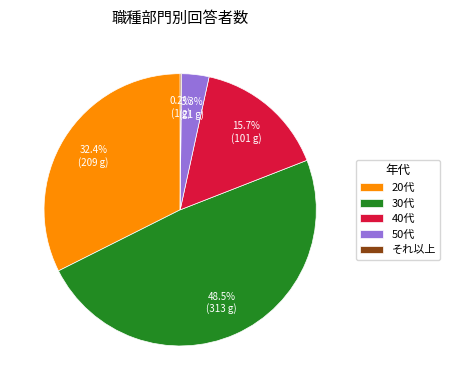

Is the sum of 40代 and 20代 greater than half?

No